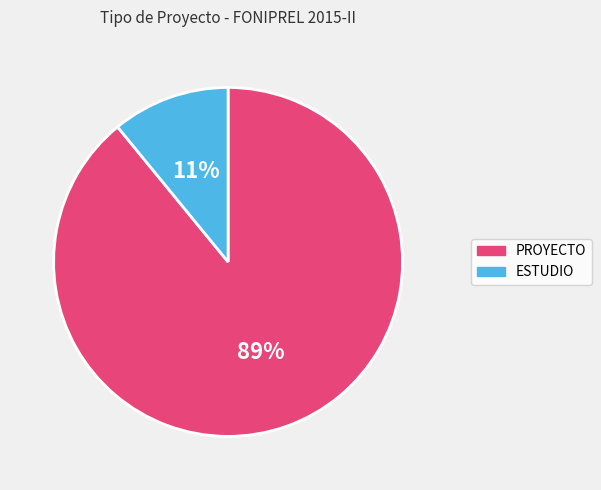

What is the smallest slice in the pie chart?

ESTUDIO